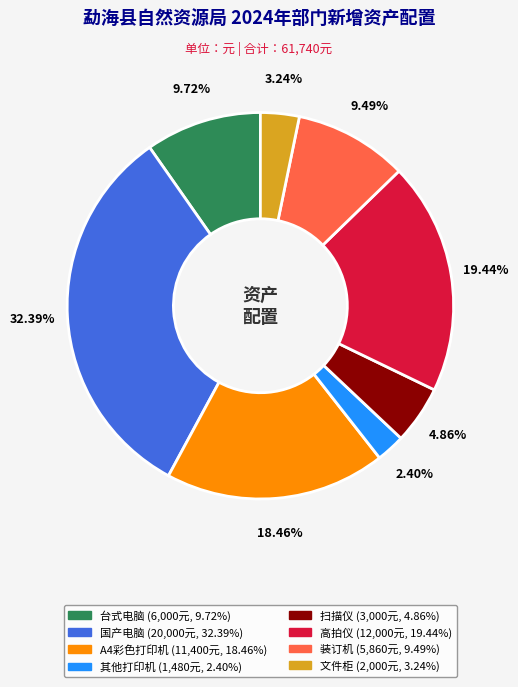

Does A4彩色打印机 account for over 50% of the chart?

No